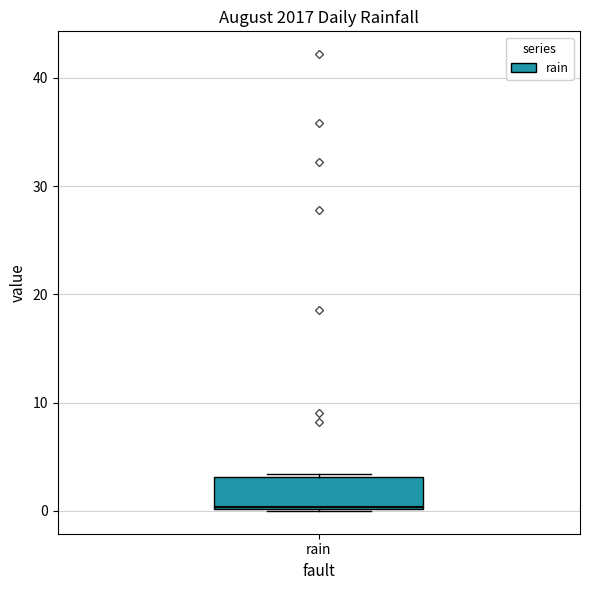

Read this box plot against the y-axis: the position of the median line, the range covered by the box, and the ends of both whiskers. The values are not printed on the chart, so give them approximately, as read against the axis.

median 0, box 0 to 3, whiskers 0 to 3